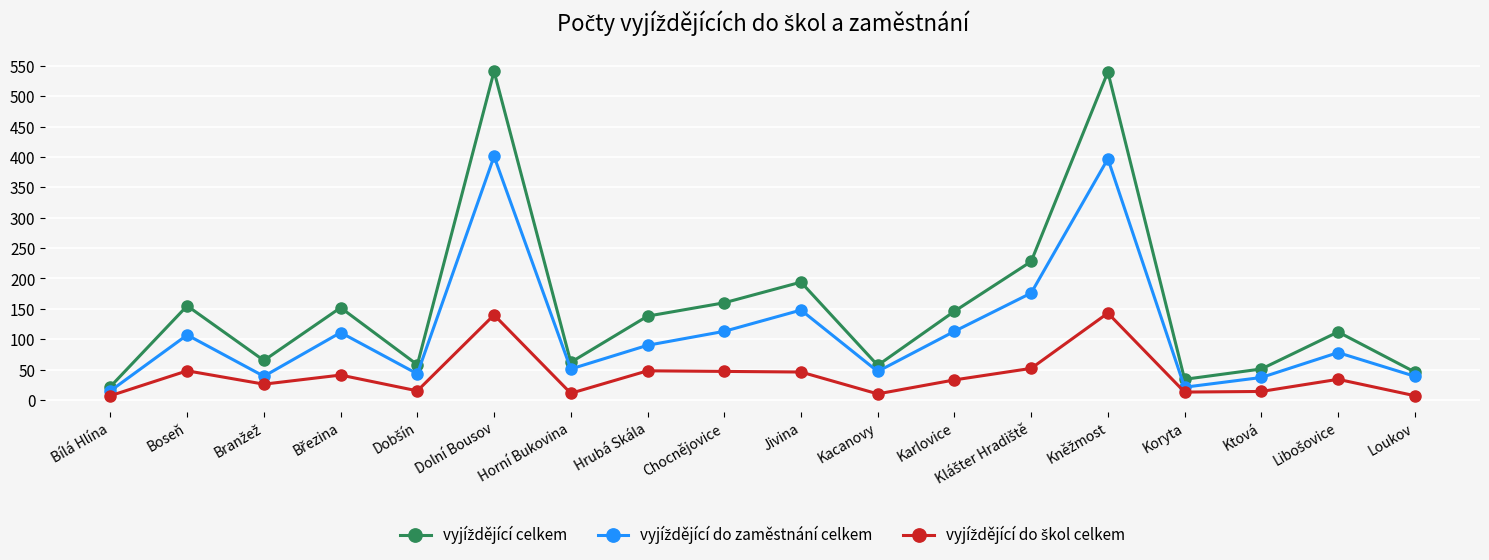

Does the chart display data point markers on the line(s)?

Yes